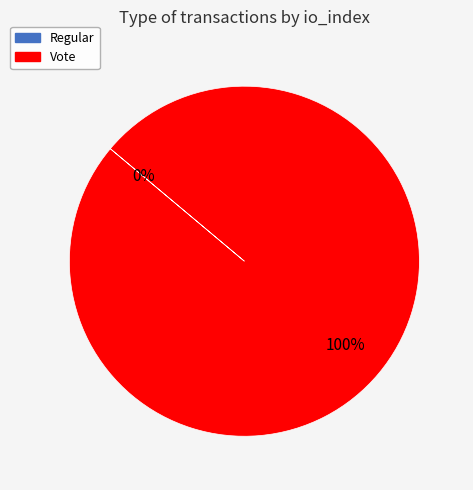

To the nearest percent, what is the difference between the Regular (io_index=0) and Vote (io_index=3) slice percentages?

100%